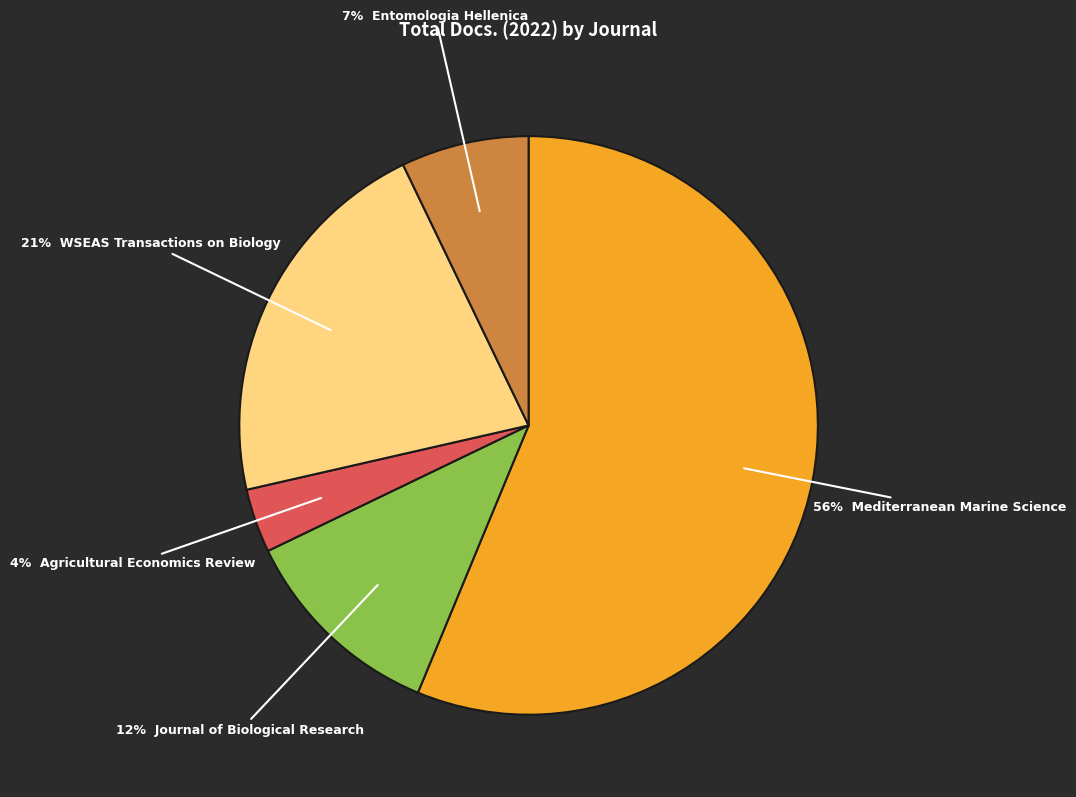

To the nearest percent, what is the average slice percentage?

20%